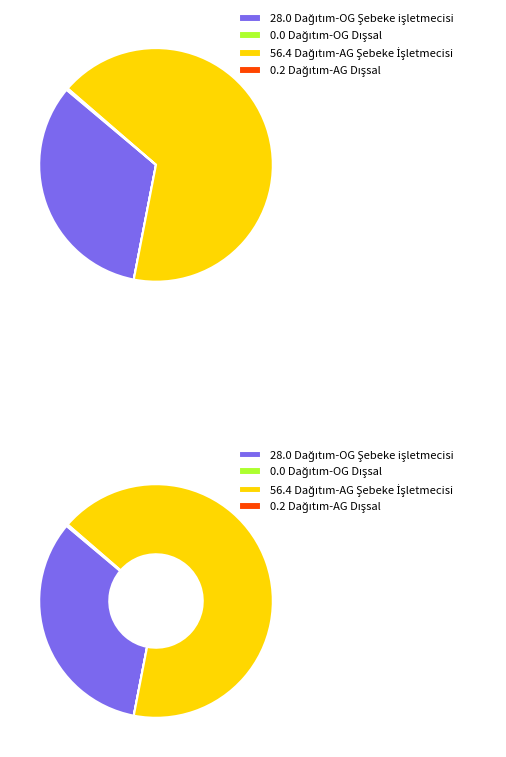

What is the smallest slice in the pie chart?

Dağıtım-OG Dışsal